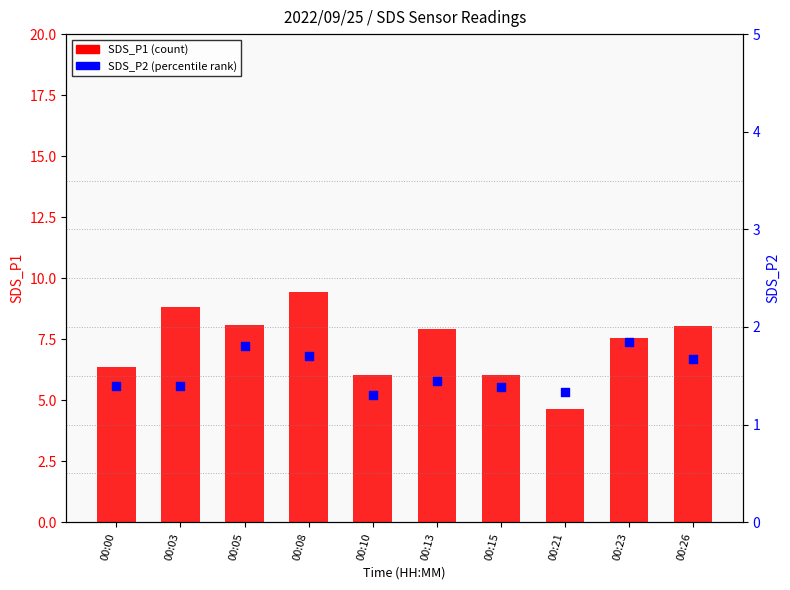

Which series reaches the maximum Y coordinate?

SDS_P1